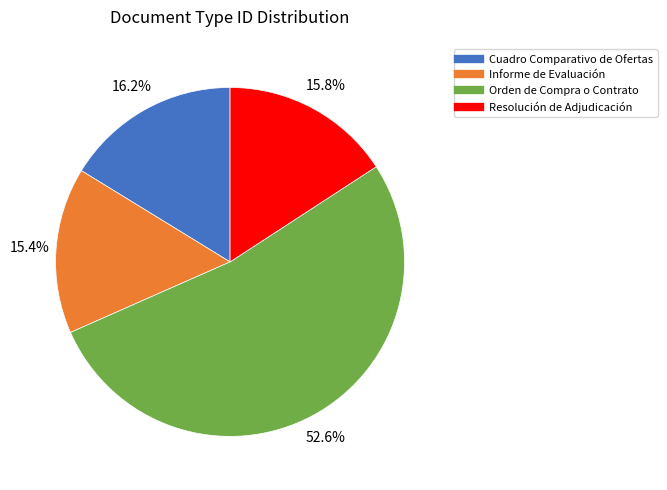

What is the ratio of the value at Resolución de Adjudicación to the value at Orden de Compra o Contrato?

0.3